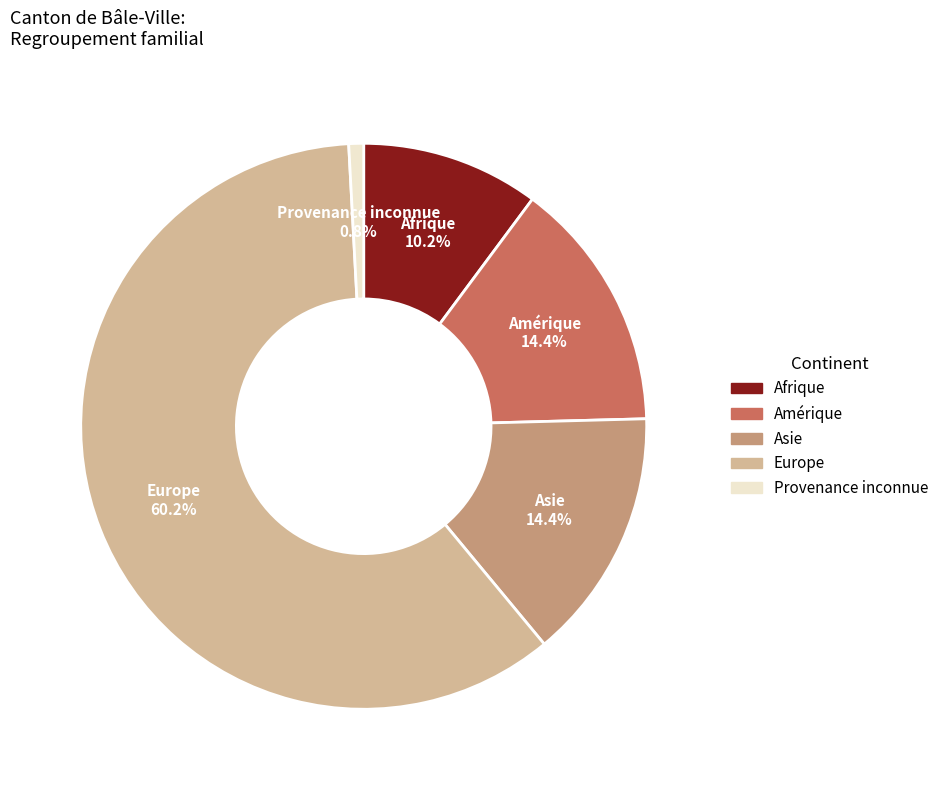

Does any single category account for the majority?

Yes